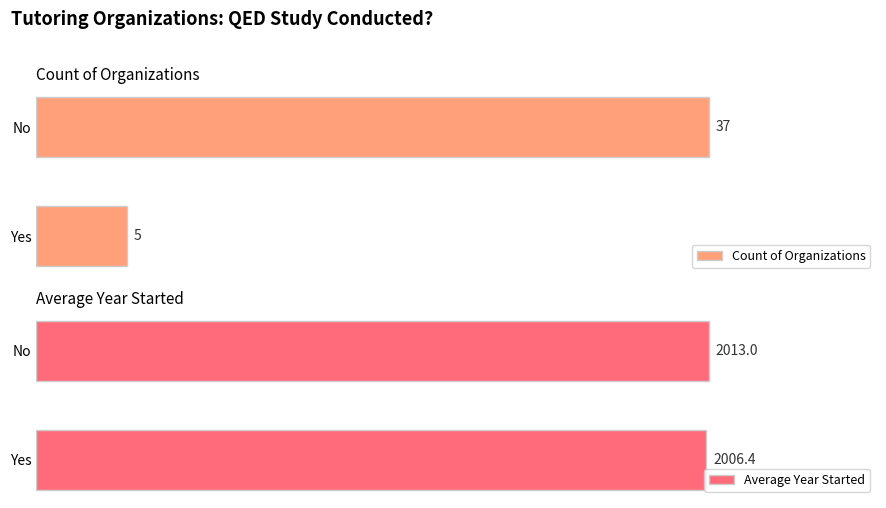

What is the difference between the highest and lowest values at No?

1976.0